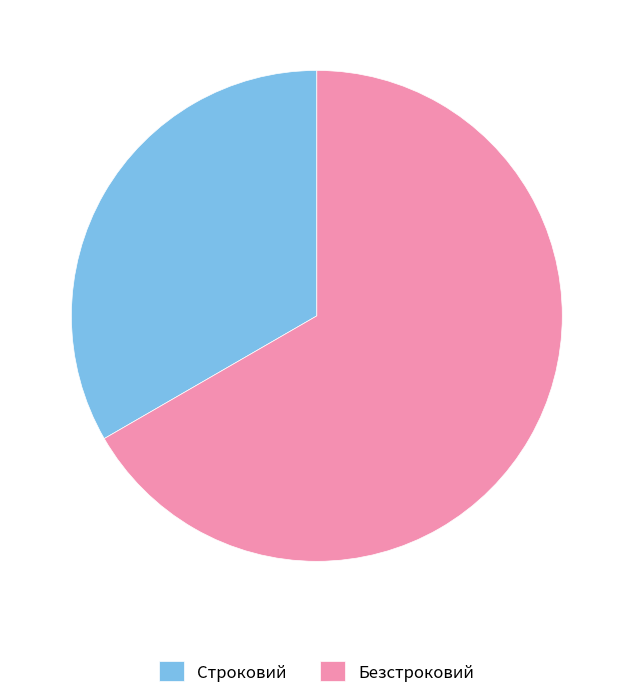

What is the ratio of the value at Строковий to the value at Безстроковий?

0.5